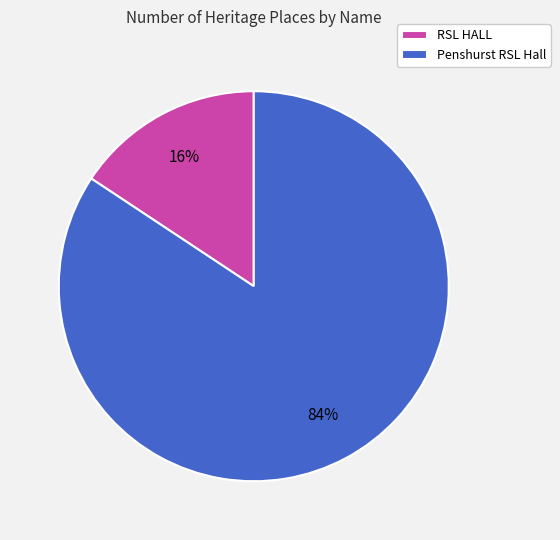

What is the smallest slice in the pie chart?

RSL HALL